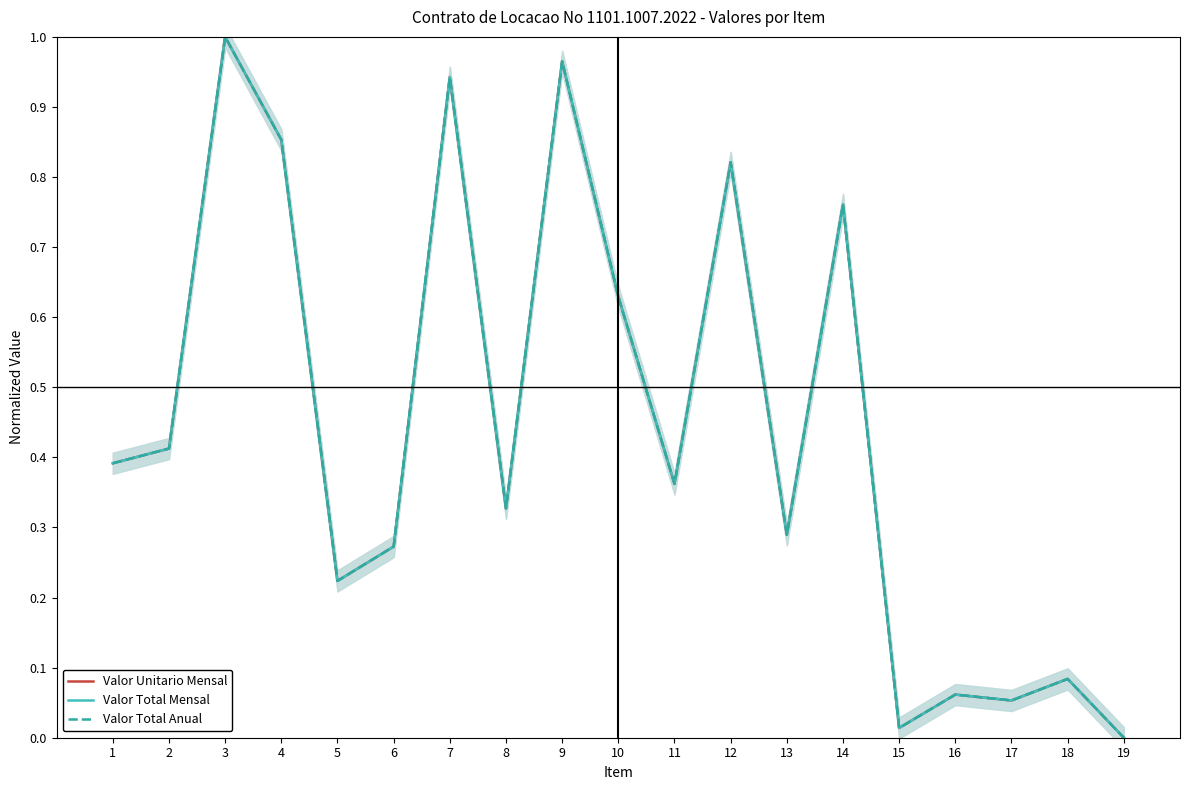

At which category is the sum across all series the highest?

3